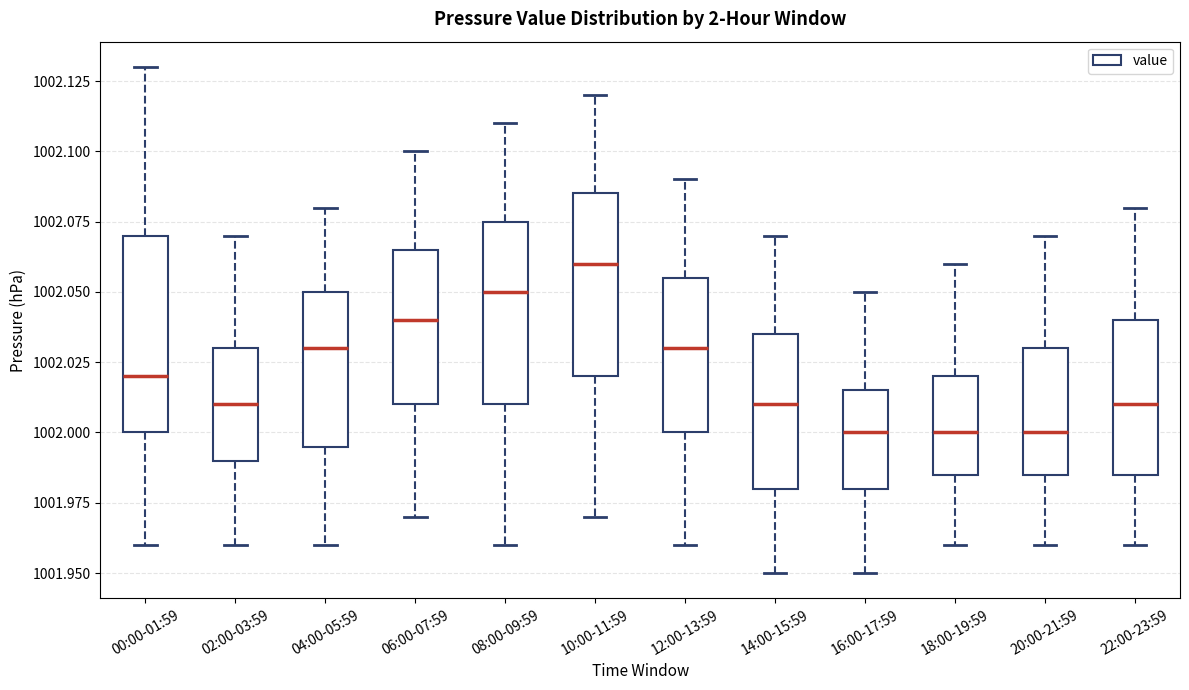

Reading left to right, transcribe this box plot: for each box, give where its median line is, the range the box spans, and where its two whiskers end, as read against the y-axis. The values are not printed on the chart, so give them approximately, as read against the axis.

00:00-01:59: median 1002.020, box 1002.000 to 1002.070, whiskers 1001.960 to 1002.130
02:00-03:59: median 1002.010, box 1001.990 to 1002.030, whiskers 1001.960 to 1002.070
04:00-05:59: median 1002.030, box 1001.995 to 1002.050, whiskers 1001.960 to 1002.080
06:00-07:59: median 1002.040, box 1002.010 to 1002.065, whiskers 1001.970 to 1002.100
08:00-09:59: median 1002.050, box 1002.010 to 1002.075, whiskers 1001.960 to 1002.110
10:00-11:59: median 1002.060, box 1002.020 to 1002.085, whiskers 1001.970 to 1002.120
12:00-13:59: median 1002.030, box 1002.000 to 1002.055, whiskers 1001.960 to 1002.090
14:00-15:59: median 1002.010, box 1001.980 to 1002.035, whiskers 1001.950 to 1002.070
16:00-17:59: median 1002.000, box 1001.980 to 1002.015, whiskers 1001.950 to 1002.050
18:00-19:59: median 1002.000, box 1001.985 to 1002.020, whiskers 1001.960 to 1002.060
20:00-21:59: median 1002.000, box 1001.985 to 1002.030, whiskers 1001.960 to 1002.070
22:00-23:59: median 1002.010, box 1001.985 to 1002.040, whiskers 1001.960 to 1002.080